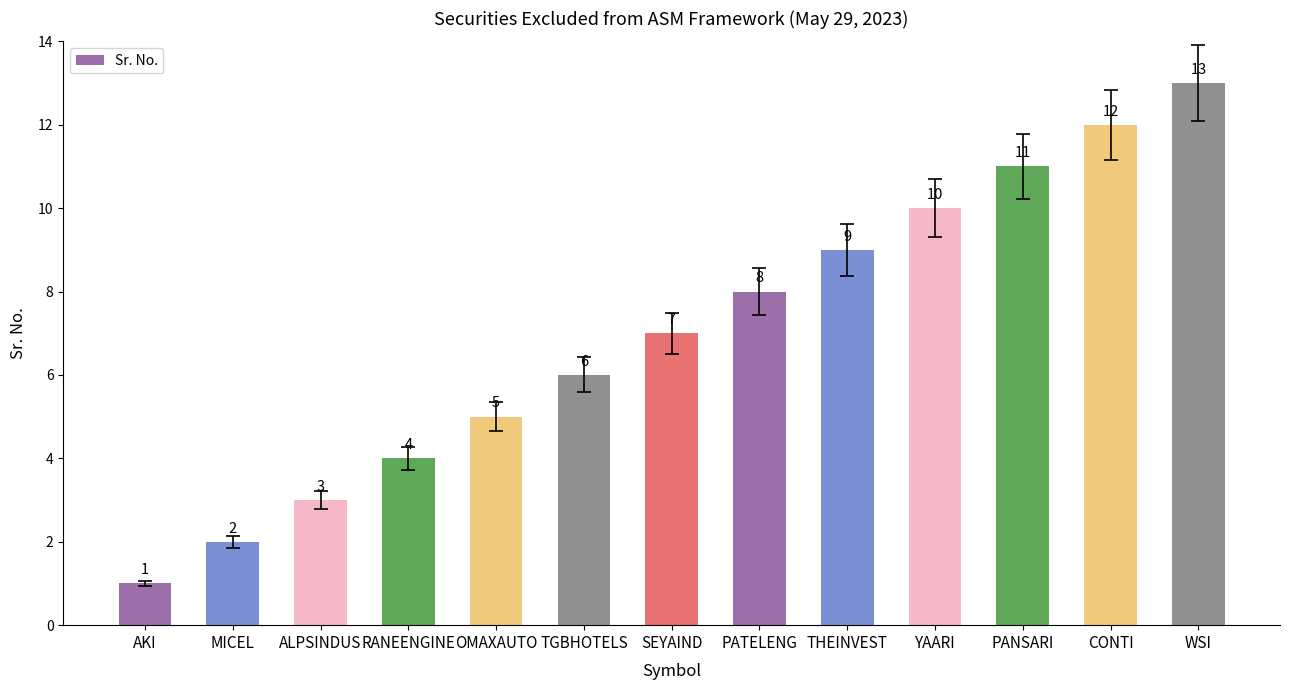

At which category does the chart reach its minimum across all series?

AKI